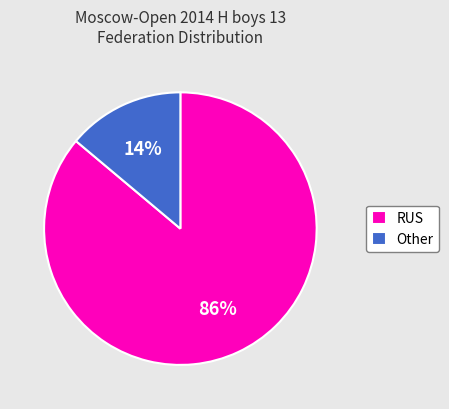

To the nearest percent, what is the difference between the Other and RUS slice percentages?

72%